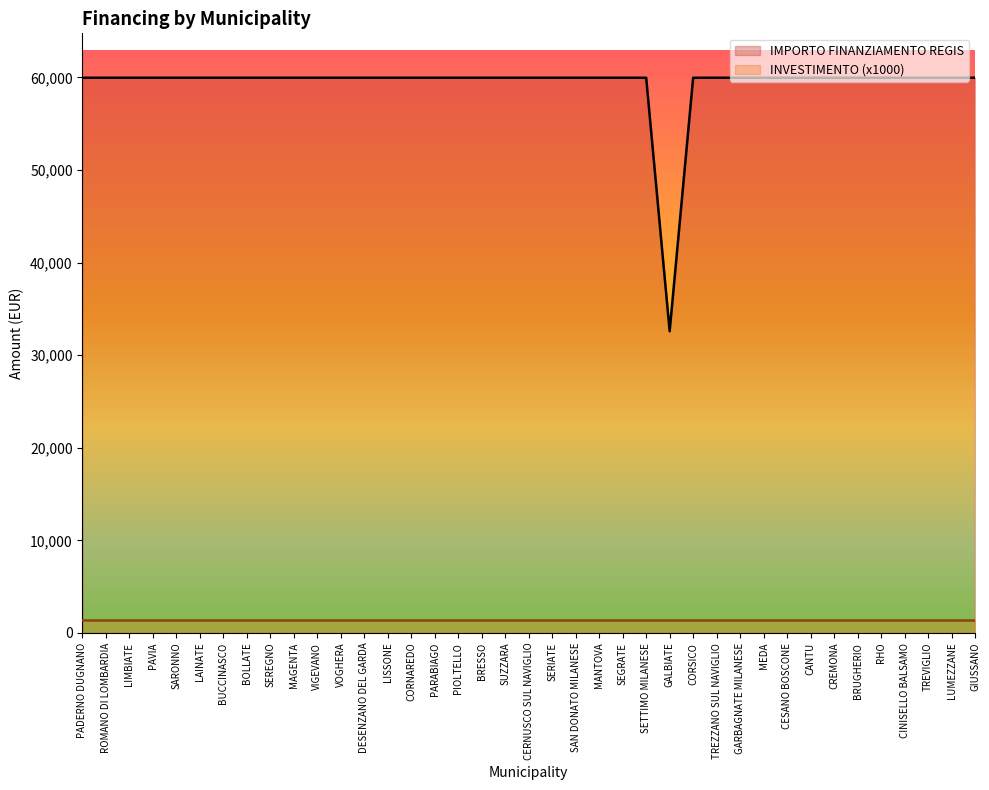

True or false: the data has more than 1 interior local peaks.

False